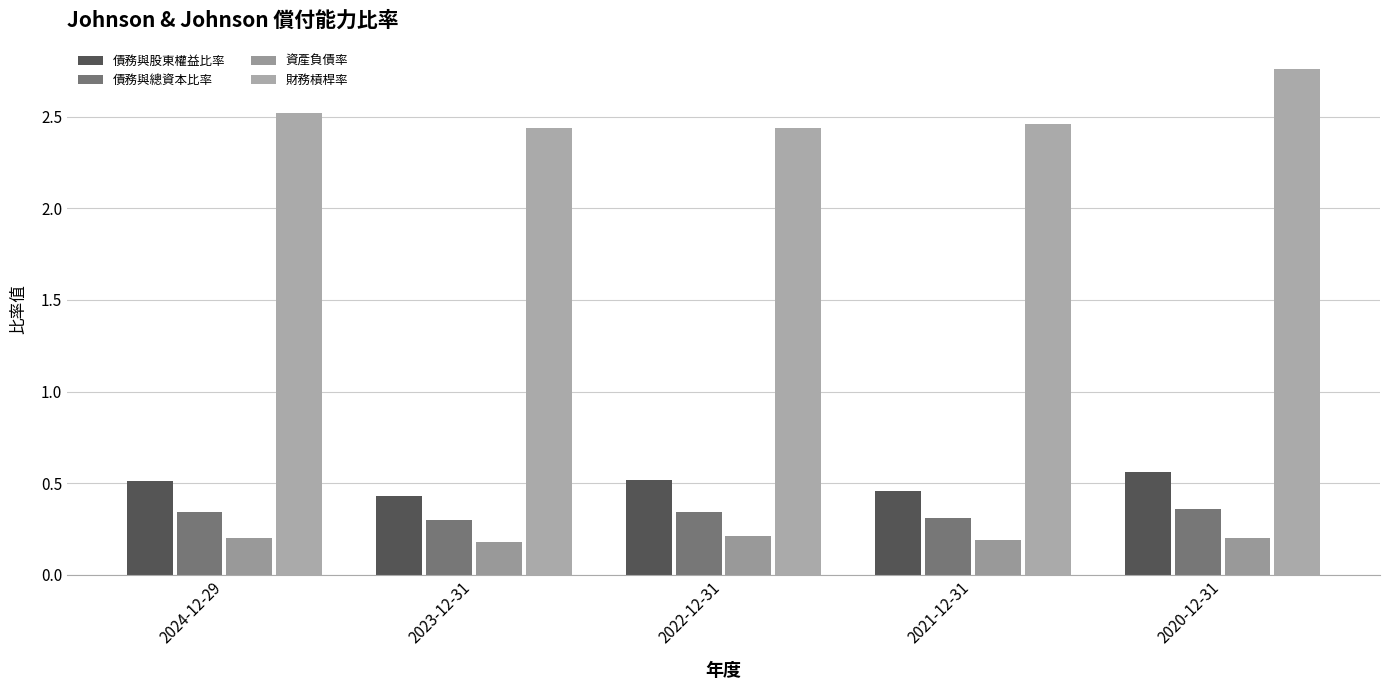

At how many categories does at least one series exceed 0?

5